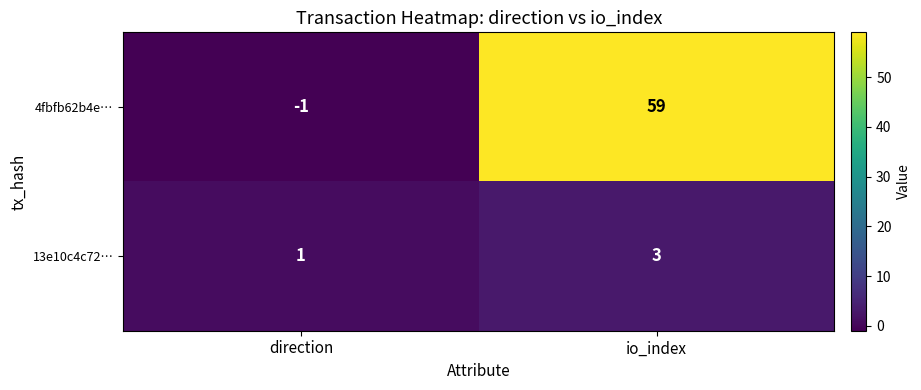

At which category does the chart reach its minimum across all series?

direction